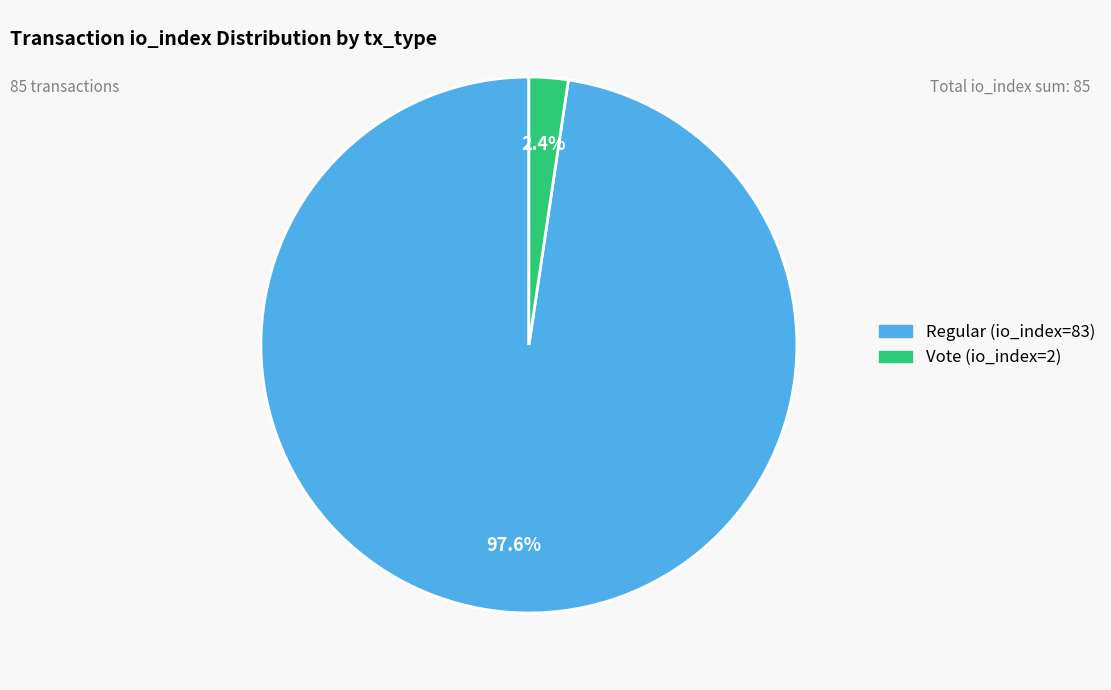

How many slices are in this pie chart?

2